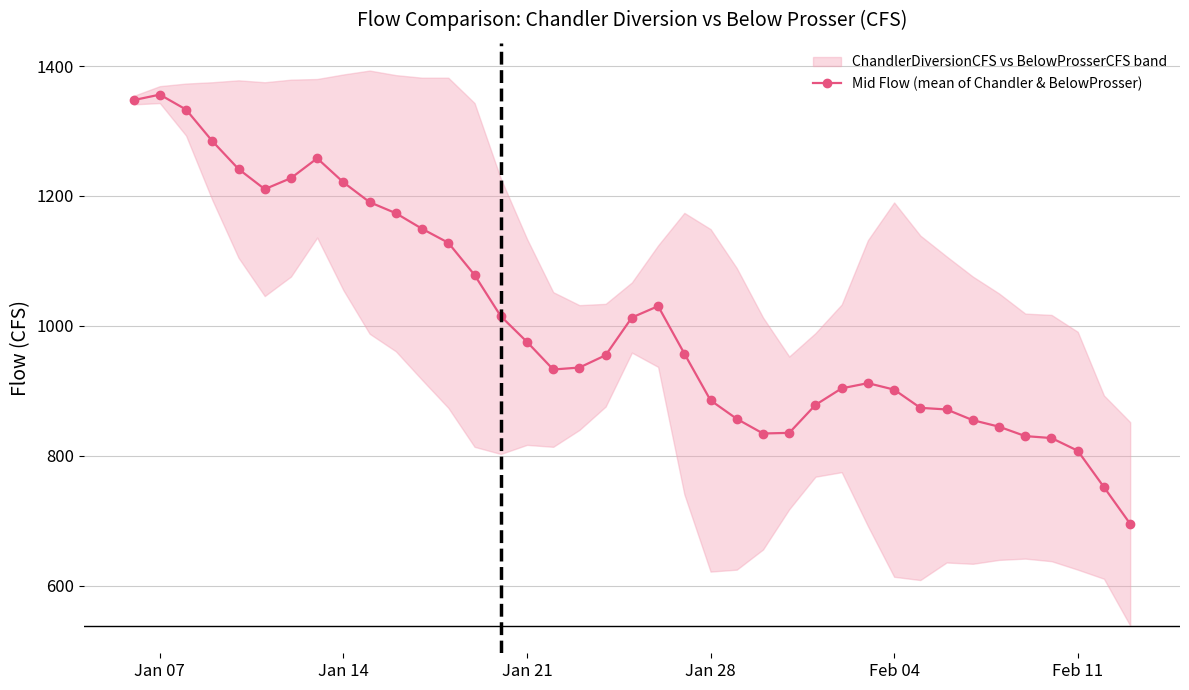

True or false: Mid Flow (mean of Chandler & BelowProsser) has more than 1 points higher than both neighbors.

True